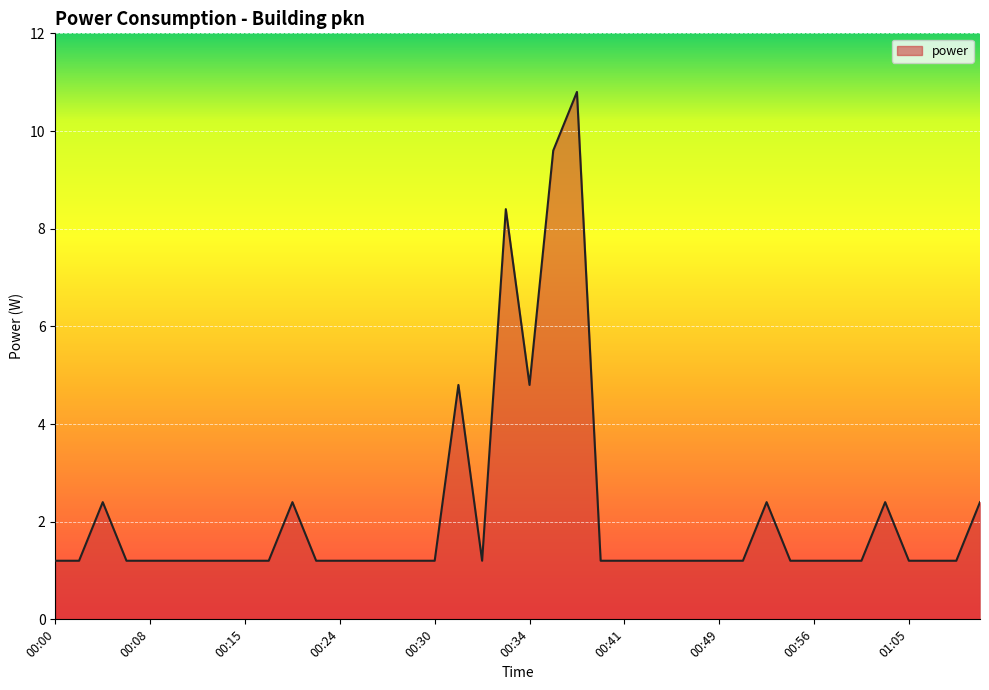

What is the smallest value displayed?

1.2